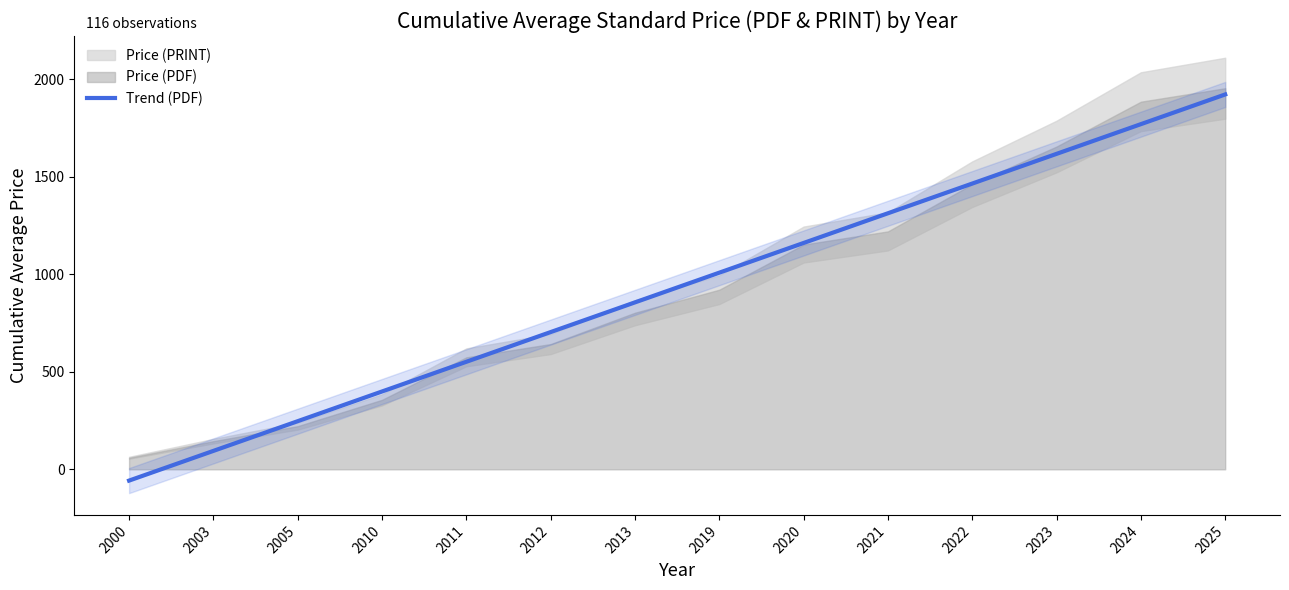

Read the value at 2013.

855.8